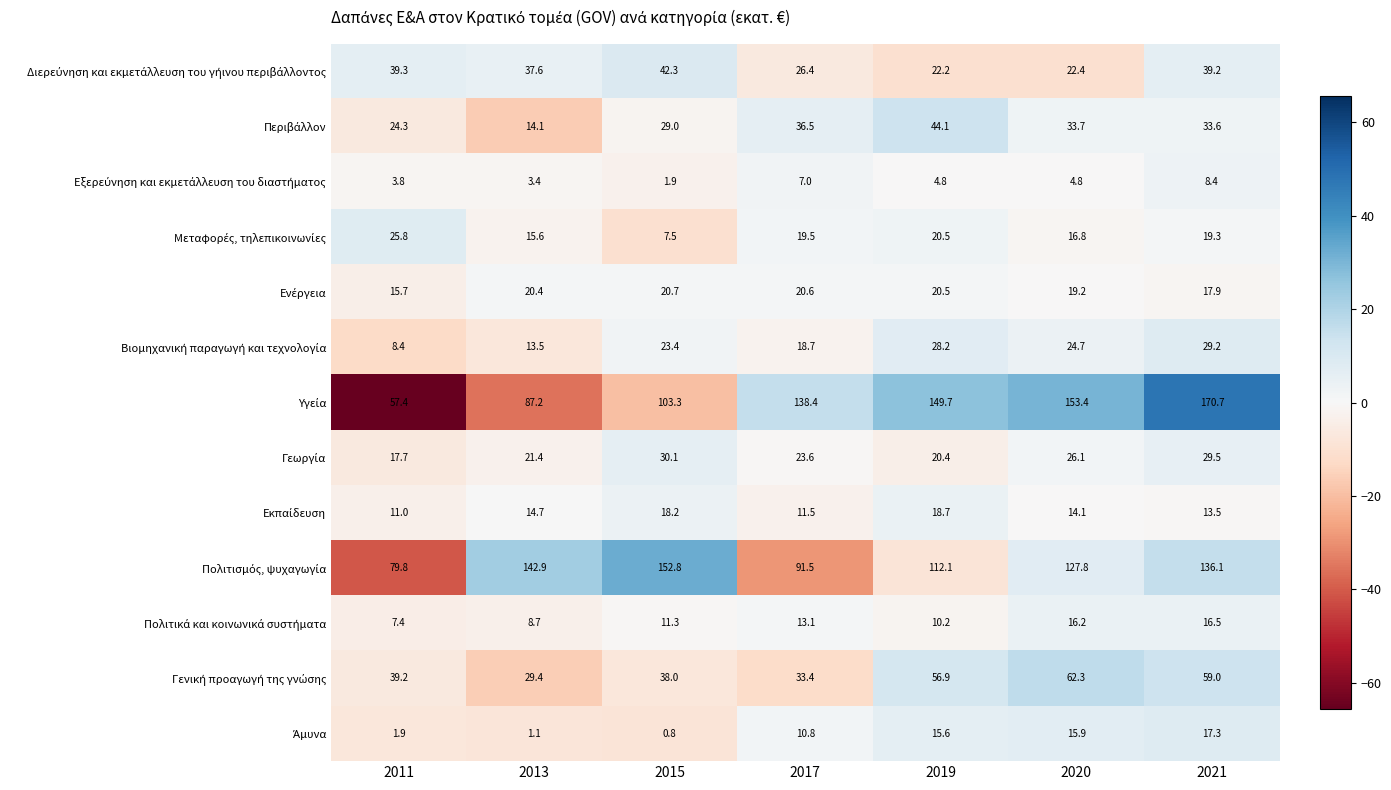

At which category is the sum across all series the highest?

2021